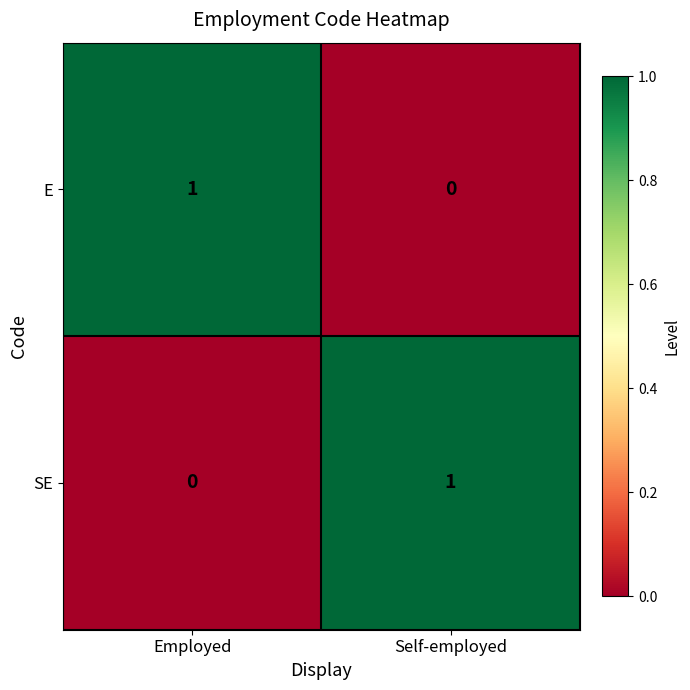

What is the difference between the highest and lowest values at Self-employed?

1